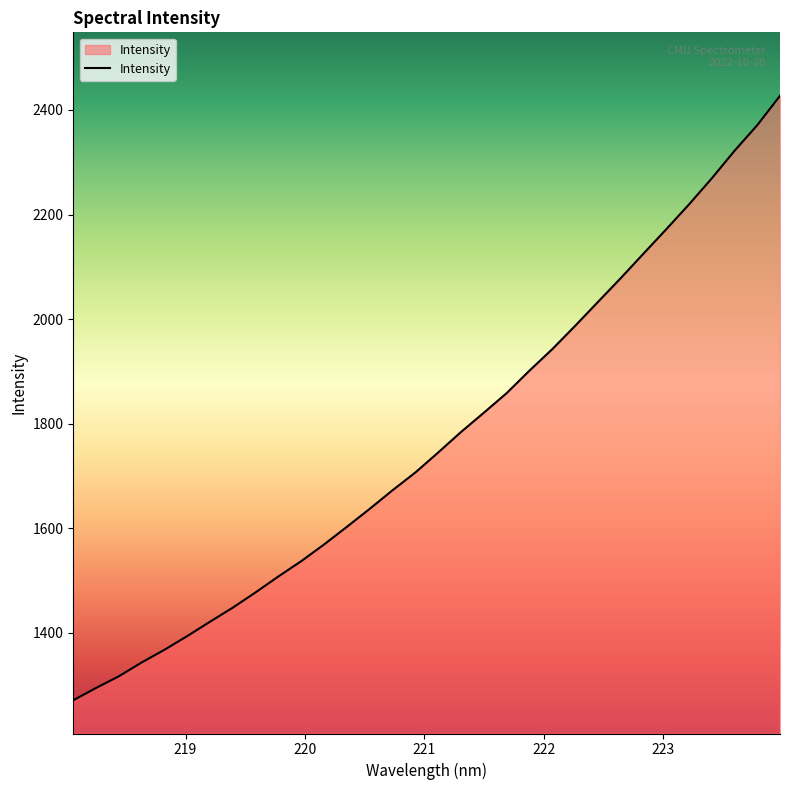

How many distinct data groups are displayed?

1